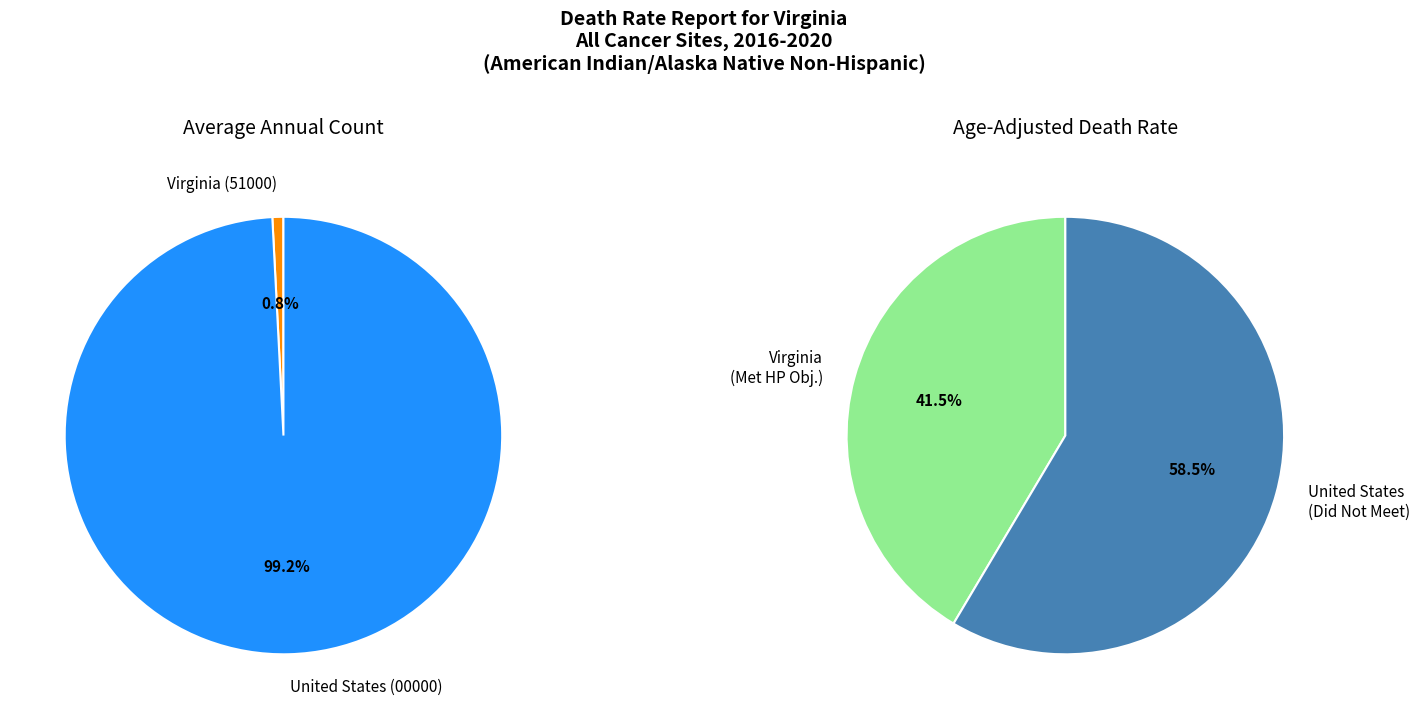

The United States slice represents 99% of the pie. True or false?

True